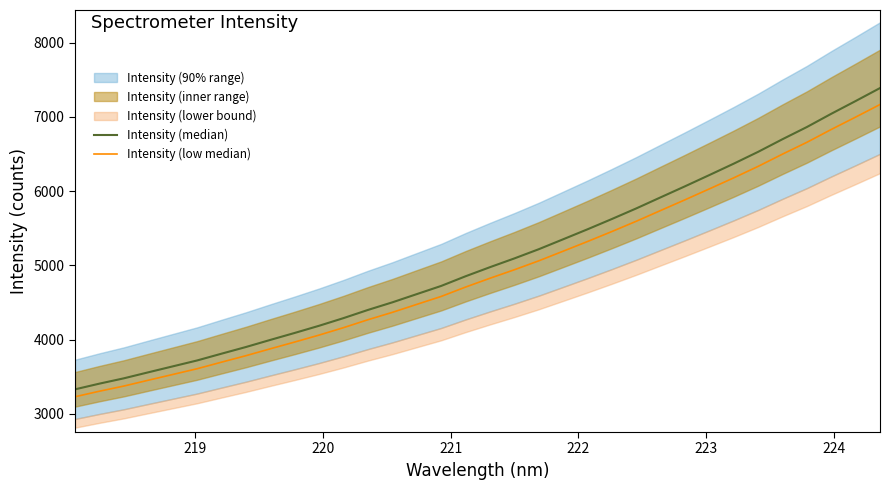

True or false: Intensity (low median) and Intensity (median) cross at least once.

False